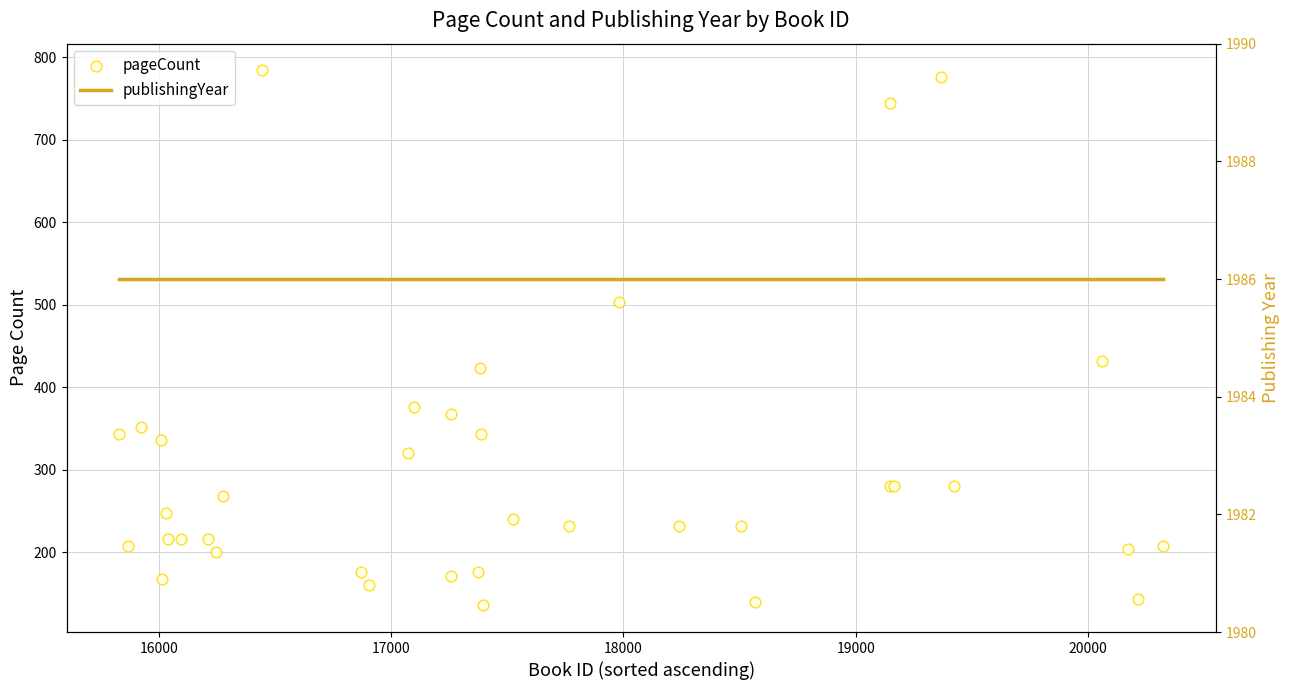

What are all the series names shown in the legend?

pageCount, publishingYear